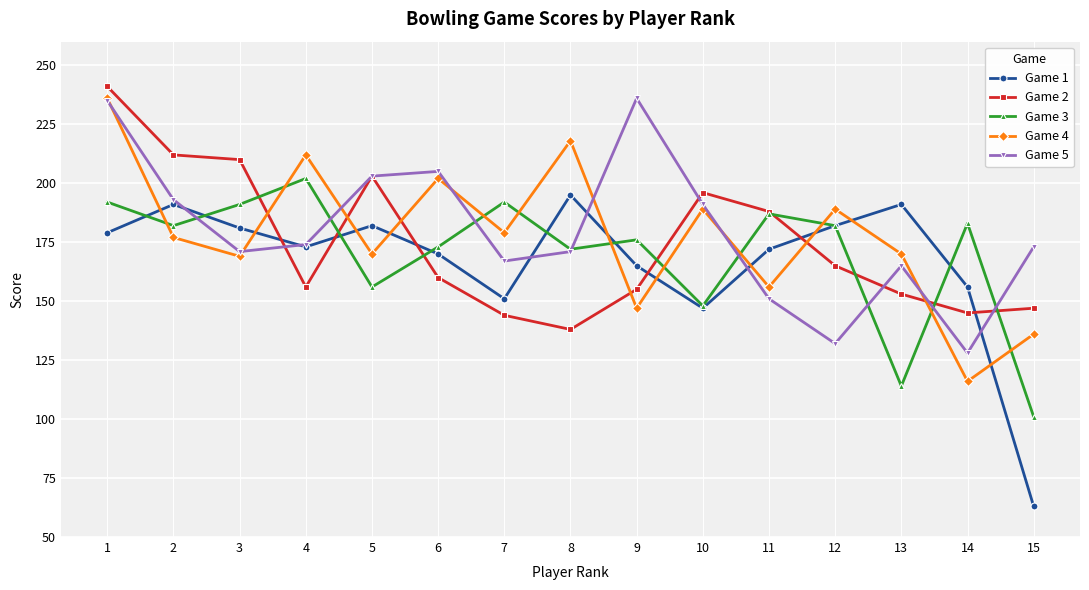

What is the total value across all series at 13?

793